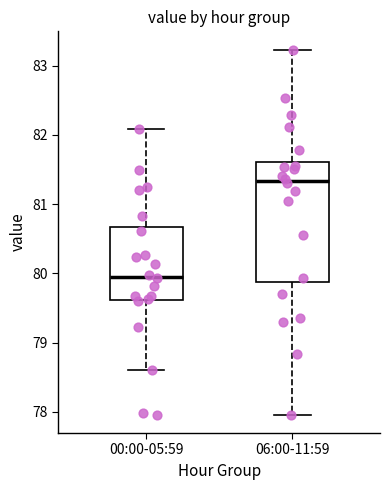

Which box has the lowest median line?

00:00-05:59